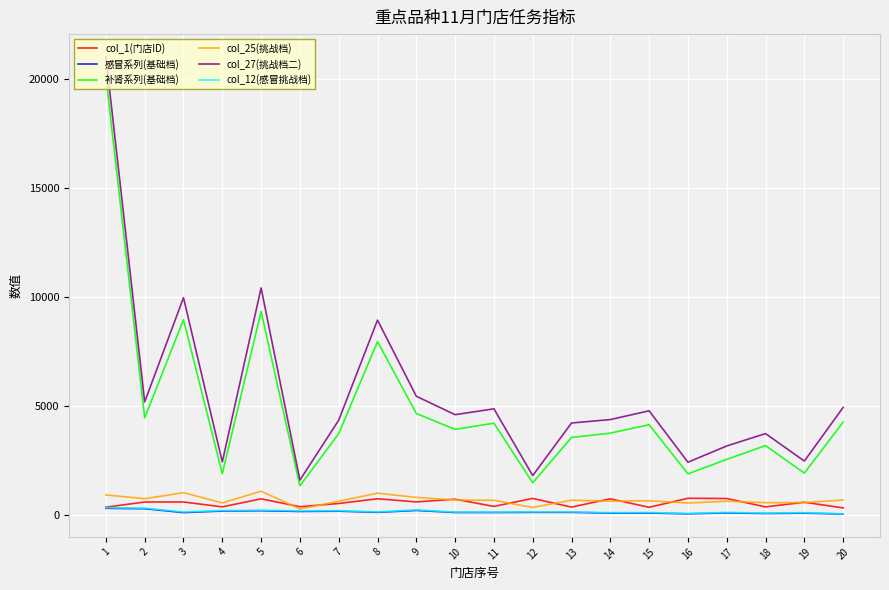

Is the value of col_12(感冒挑战档) at 10 greater than the value of col_25(挑战档) at 15?

No